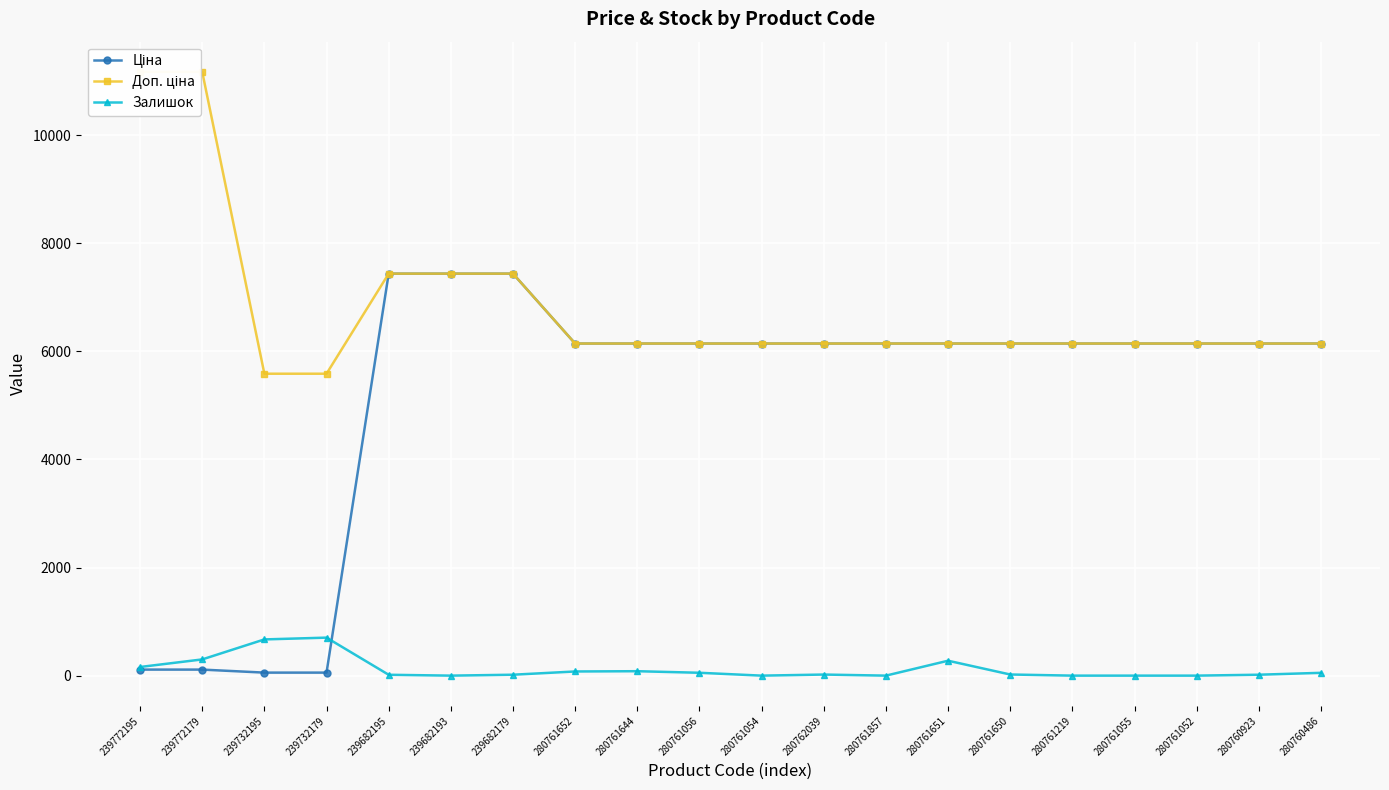

Between 239682179 and 280761054, which series saw the biggest shift?

Ціна